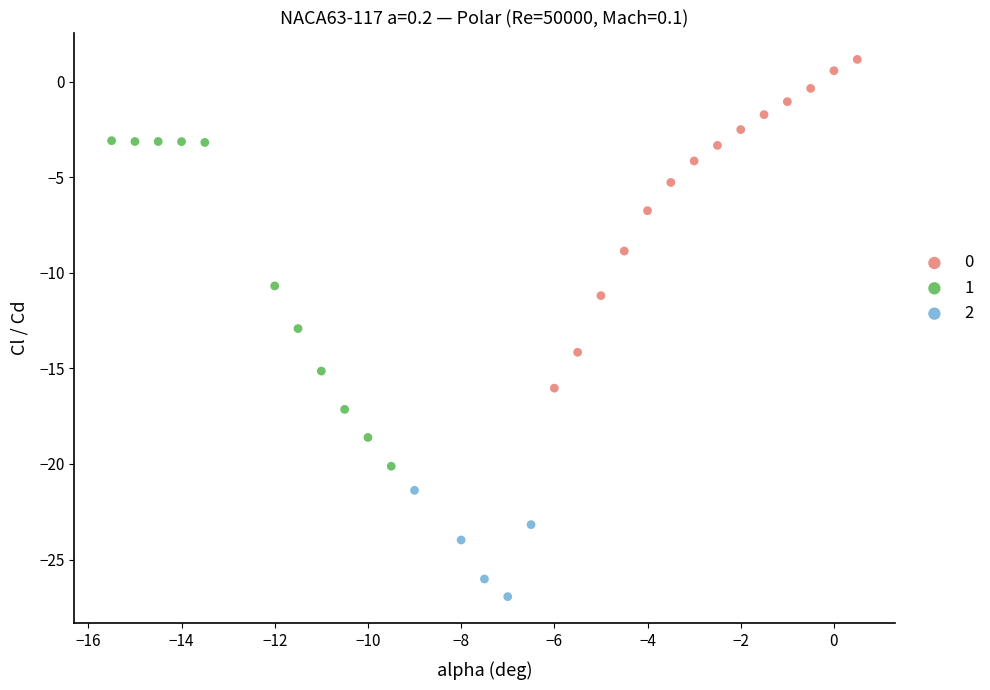

What are all the series names shown in the legend?

0, 1, 2